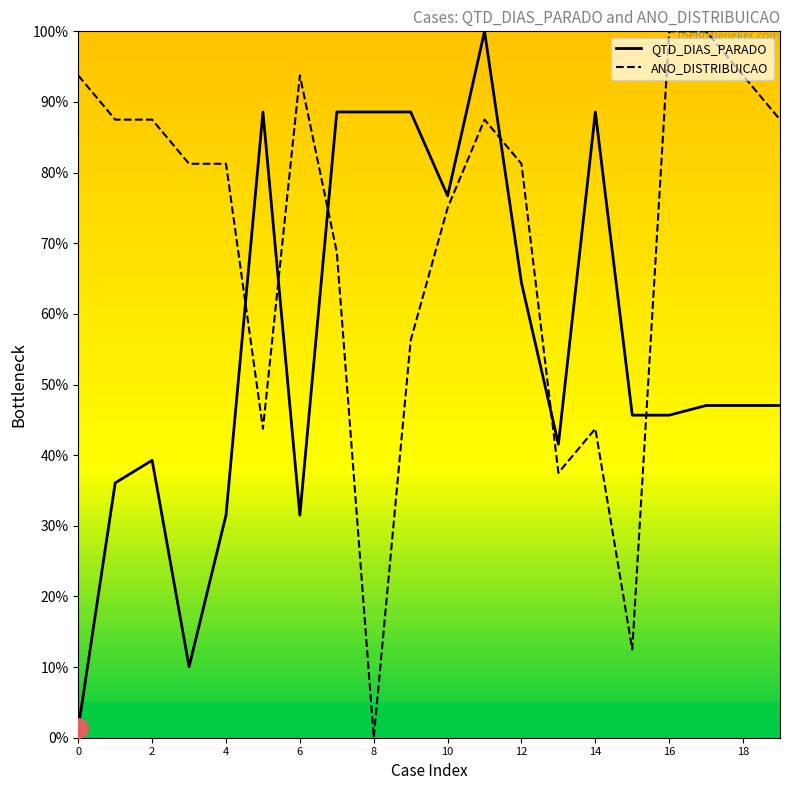

What is the highest value of the QTD_DIAS_PARADO series?

100.0